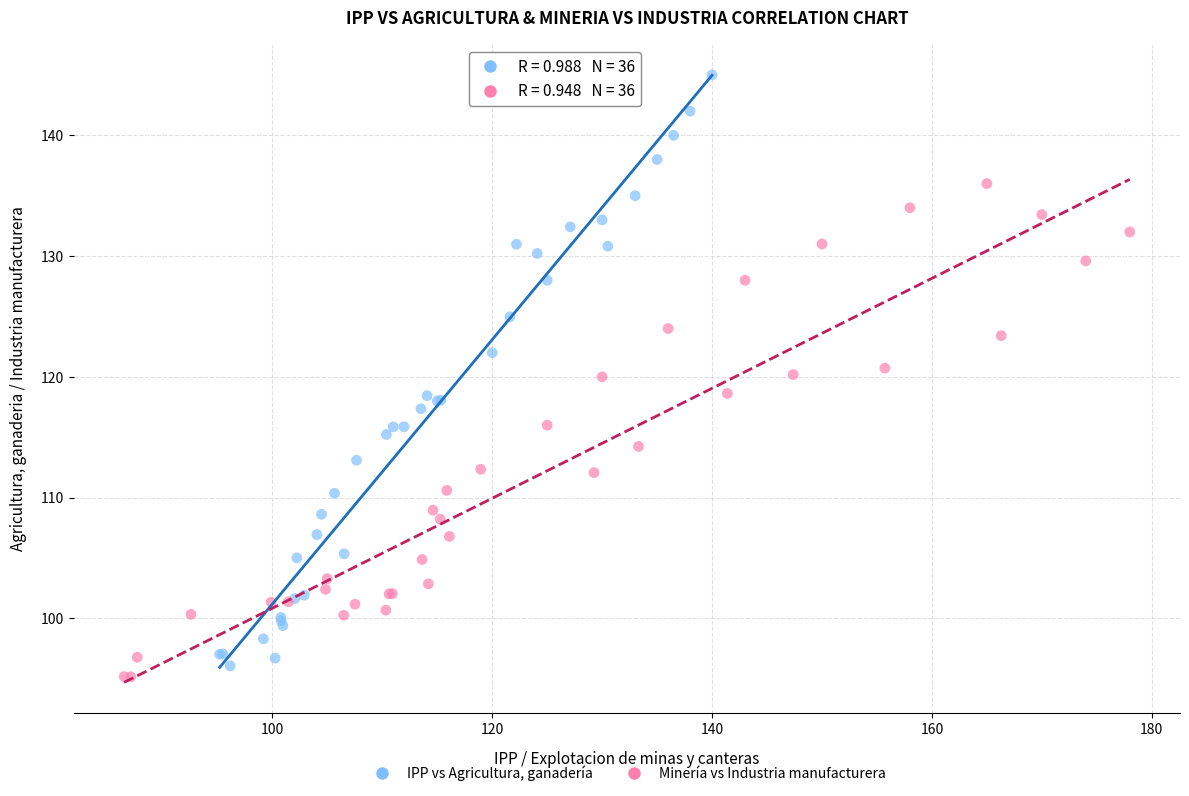

Which series reaches the maximum Y coordinate?

IPP vs Agricultura, ganadería